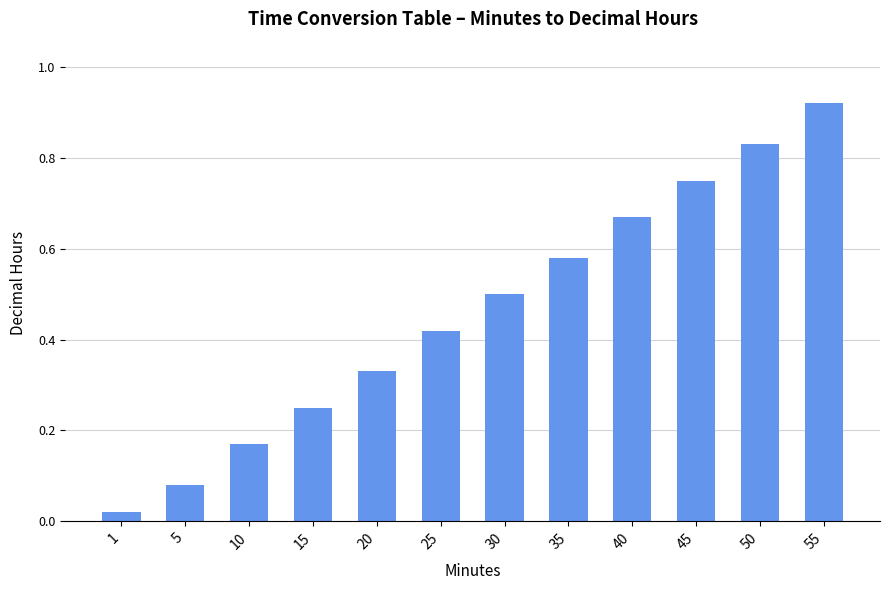

How many series are shown in this chart?

1